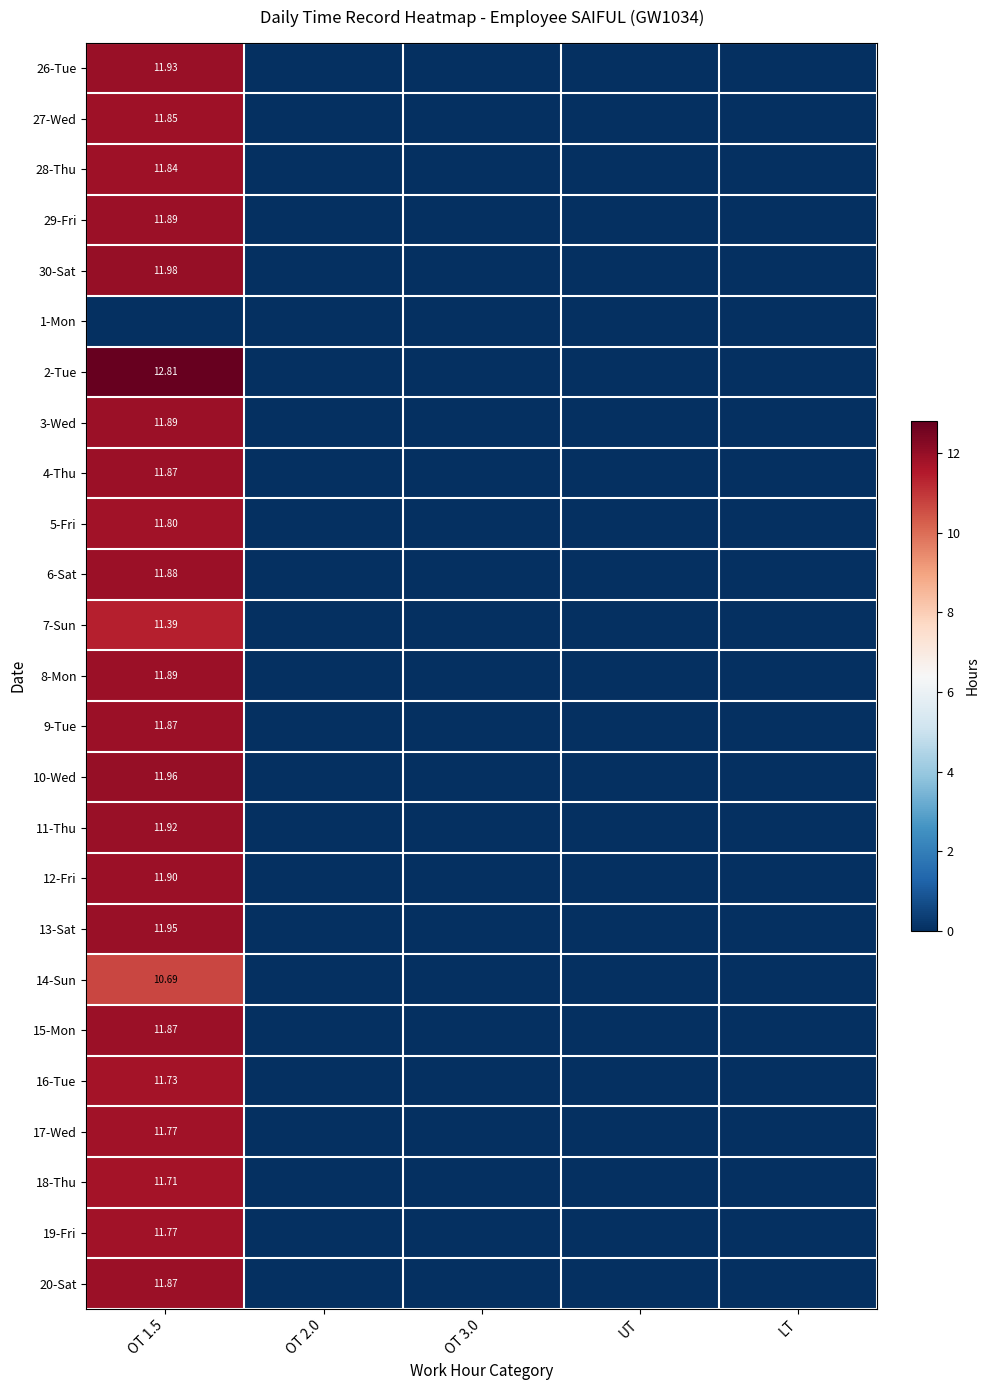

What is the maximum value for 9-Tue?

11.9